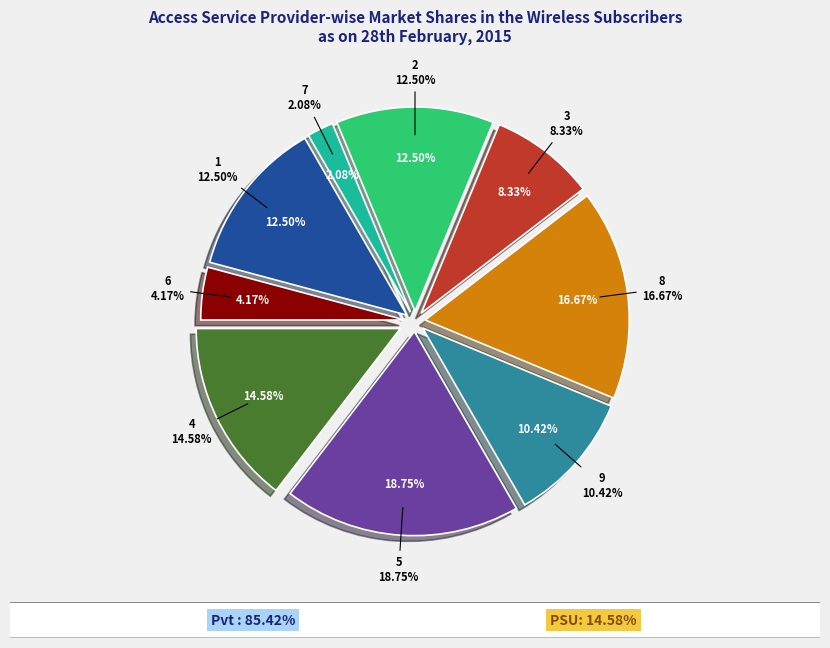

Combined, do 7 and 5 account for over 50%?

No